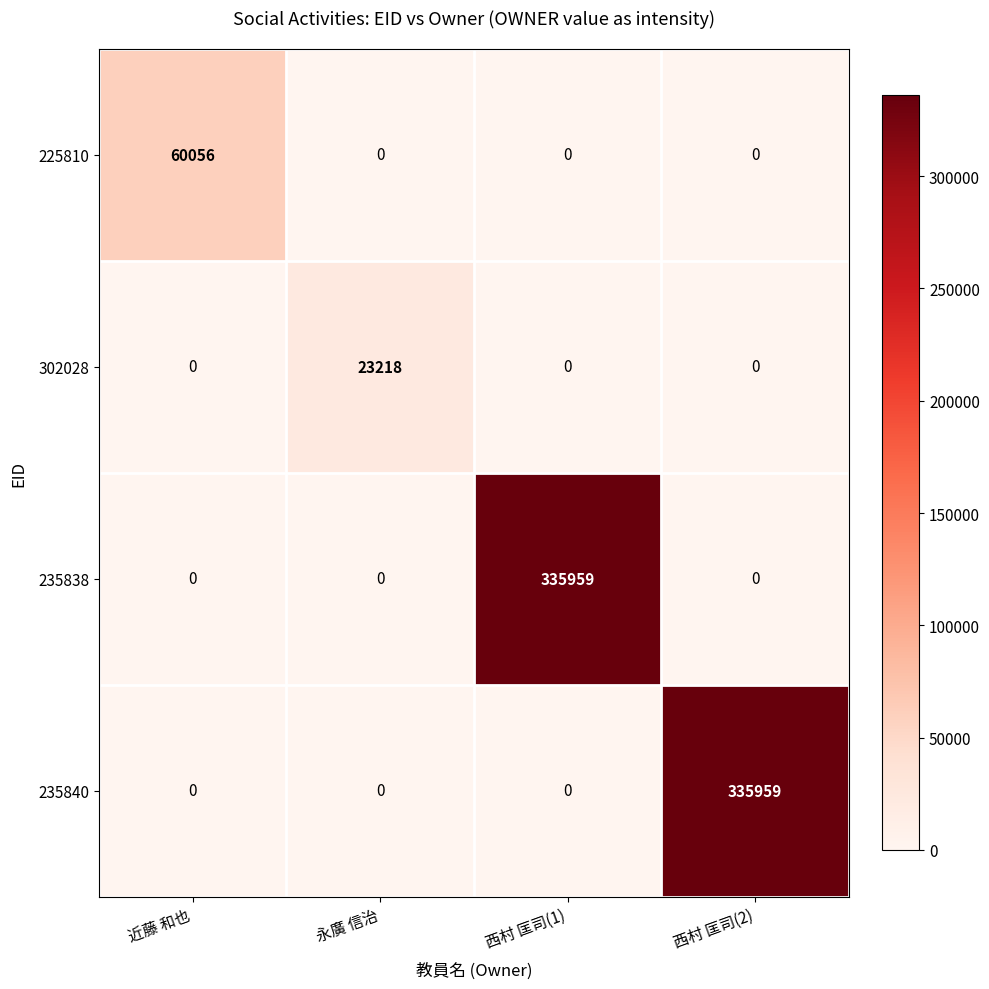

The 302028 series shows 0 at 近藤 和也. True or false?

True